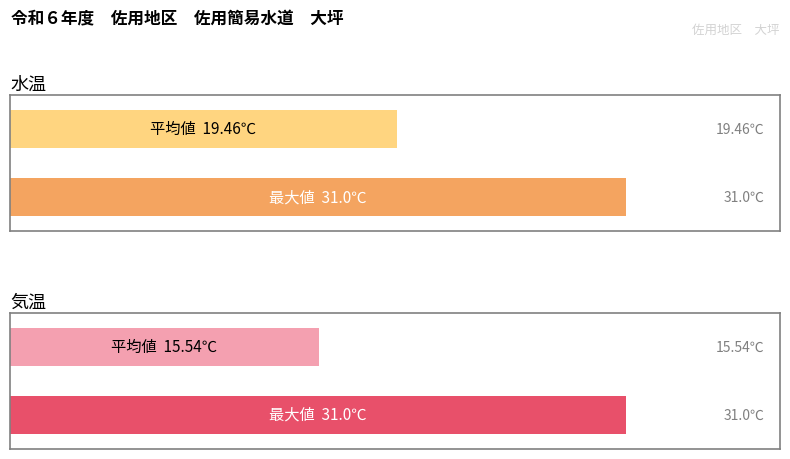

How many bars are there in each group?

2